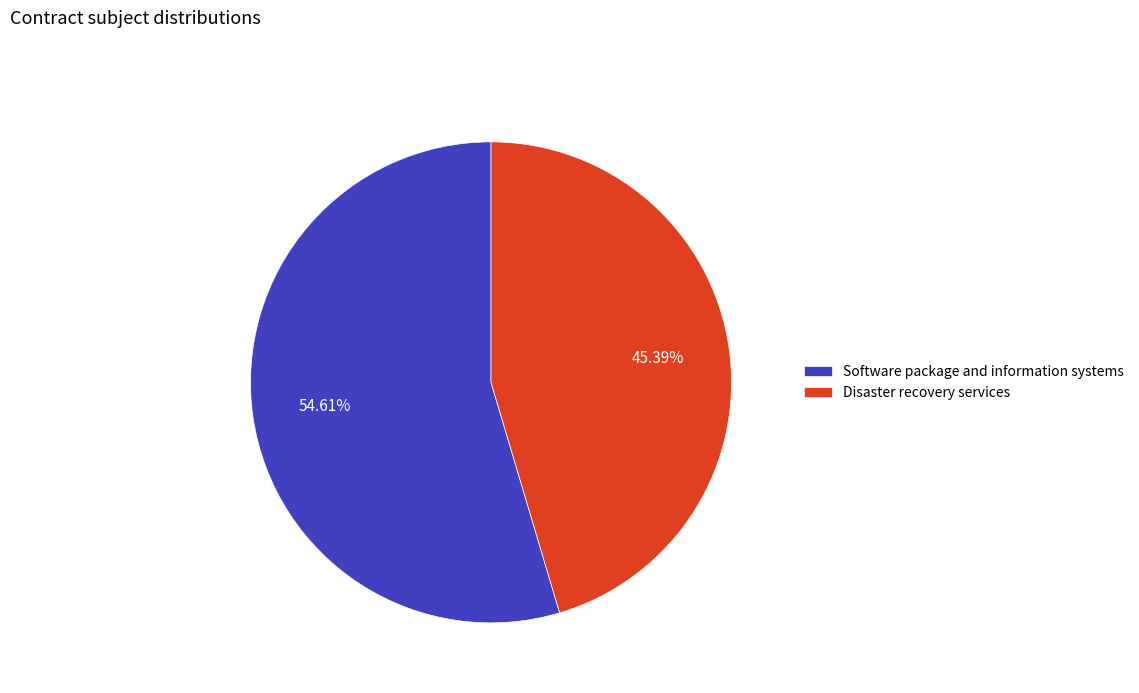

How many segments does this pie chart have?

2